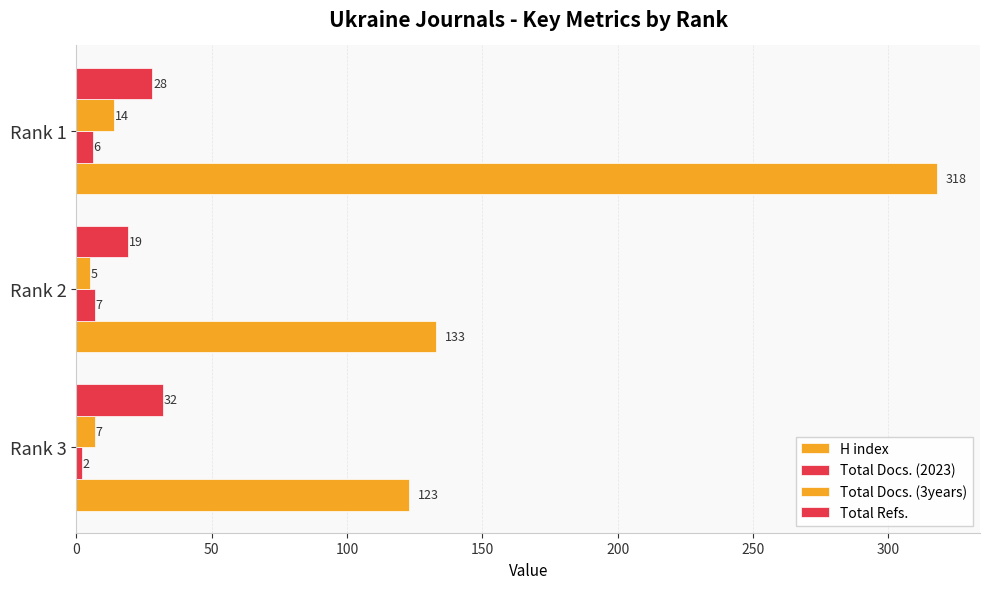

How many data points does each series have?

3